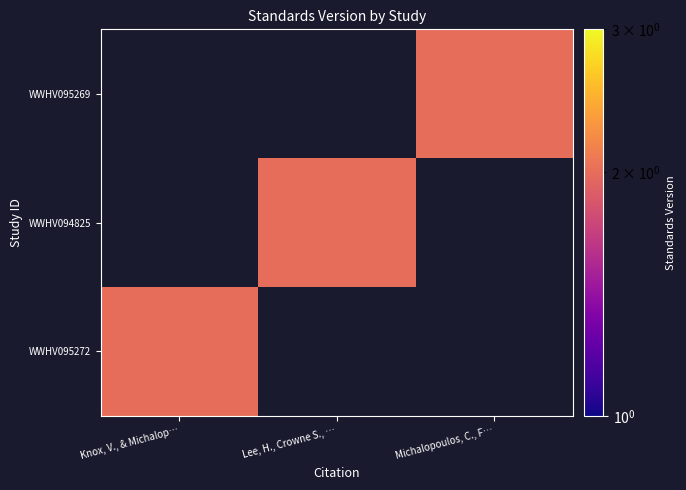

At which category does the chart reach its peak across all series?

Knox, V., & Michalop…